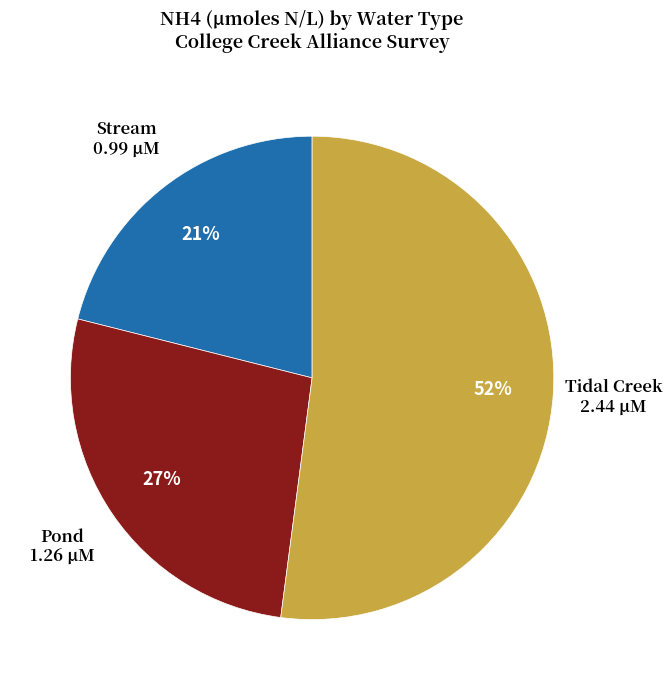

To the nearest percent, what portion does Pond represent?

27%